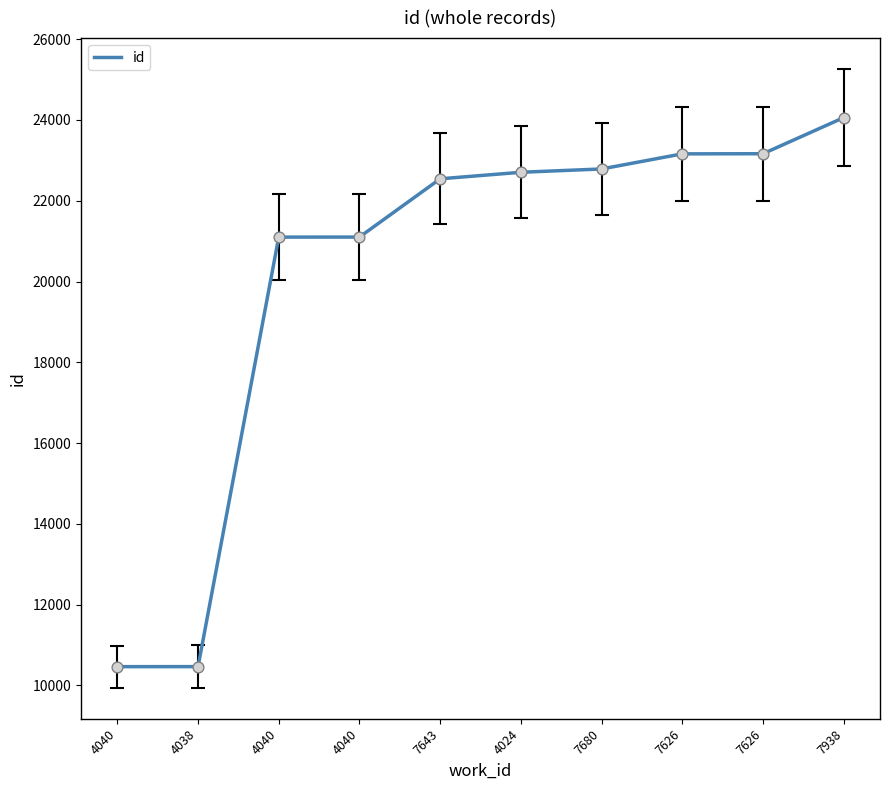

Between 7626 and 7643, which is larger?

7626